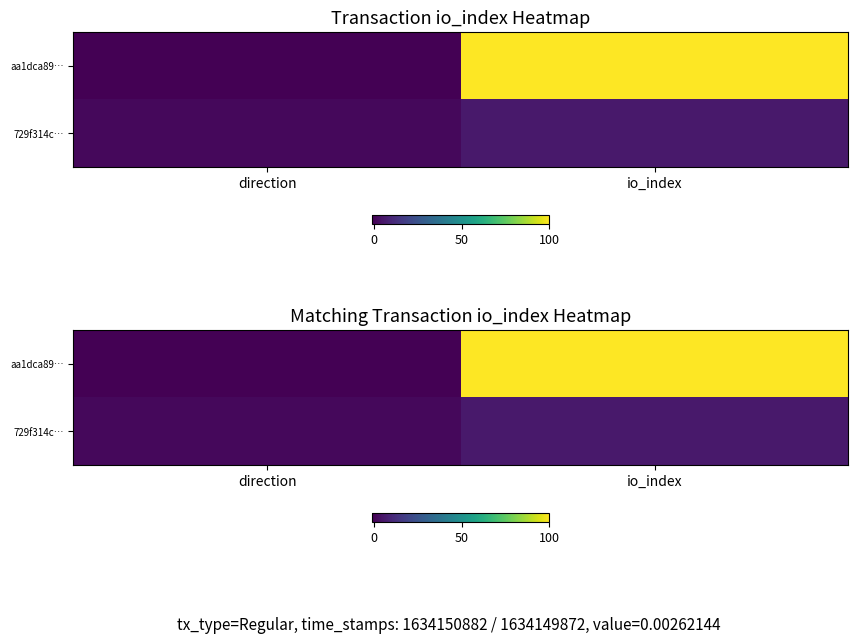

How many positive values does the aa1dca89… series have?

1